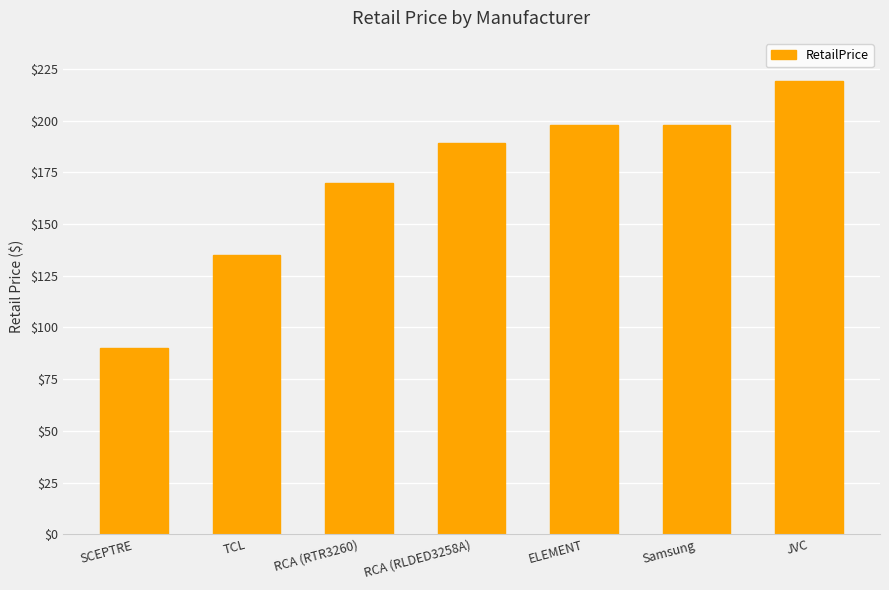

What is the label of the 3rd bar from the right?

ELEMENT